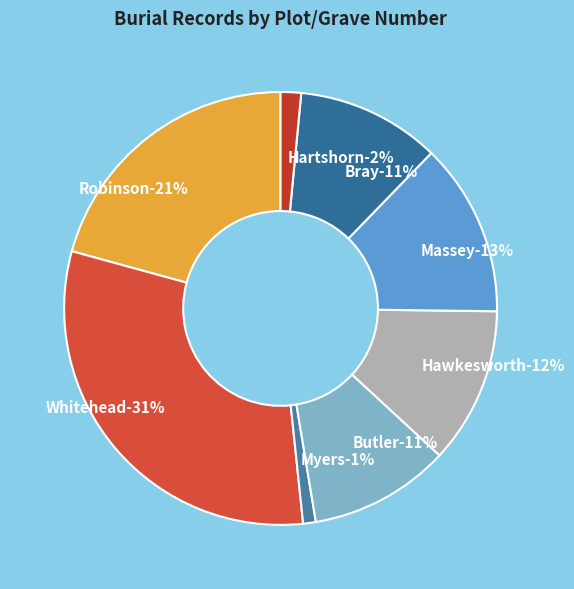

What is the smallest slice in the pie chart?

Myers, Thomas